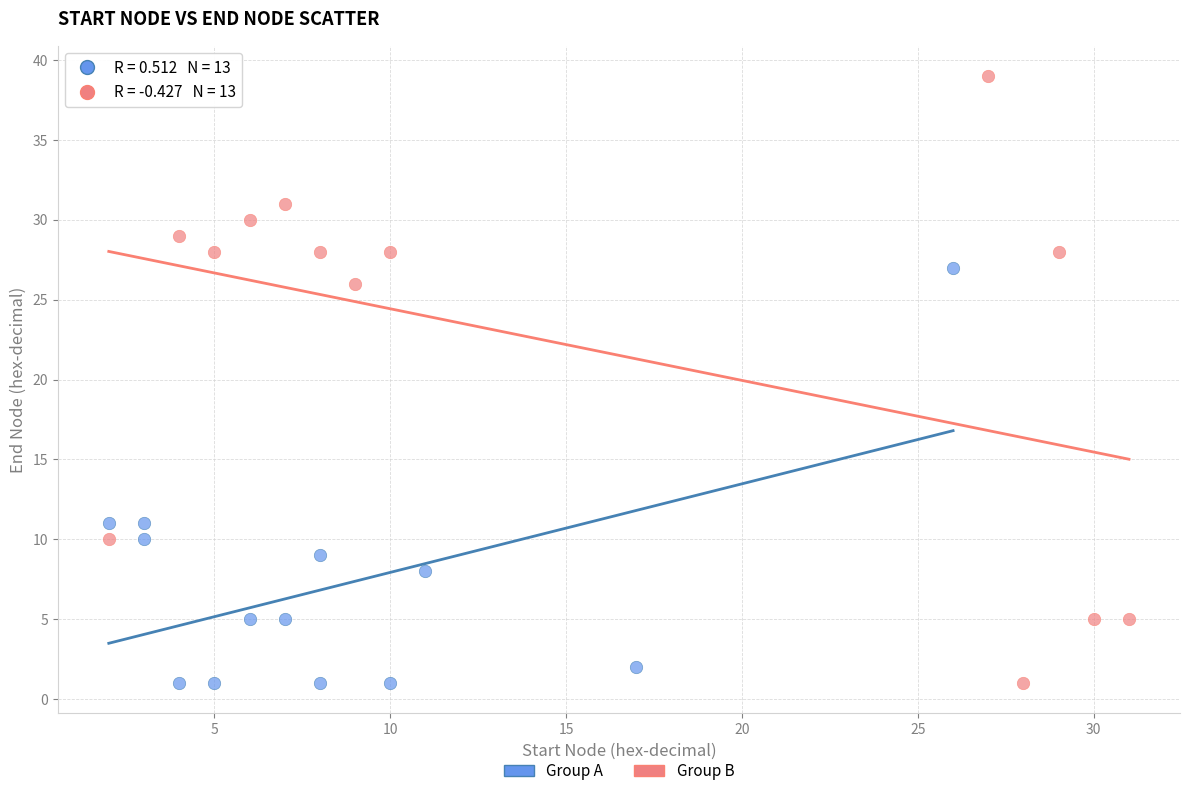

Which series reaches the maximum Y coordinate?

Group B